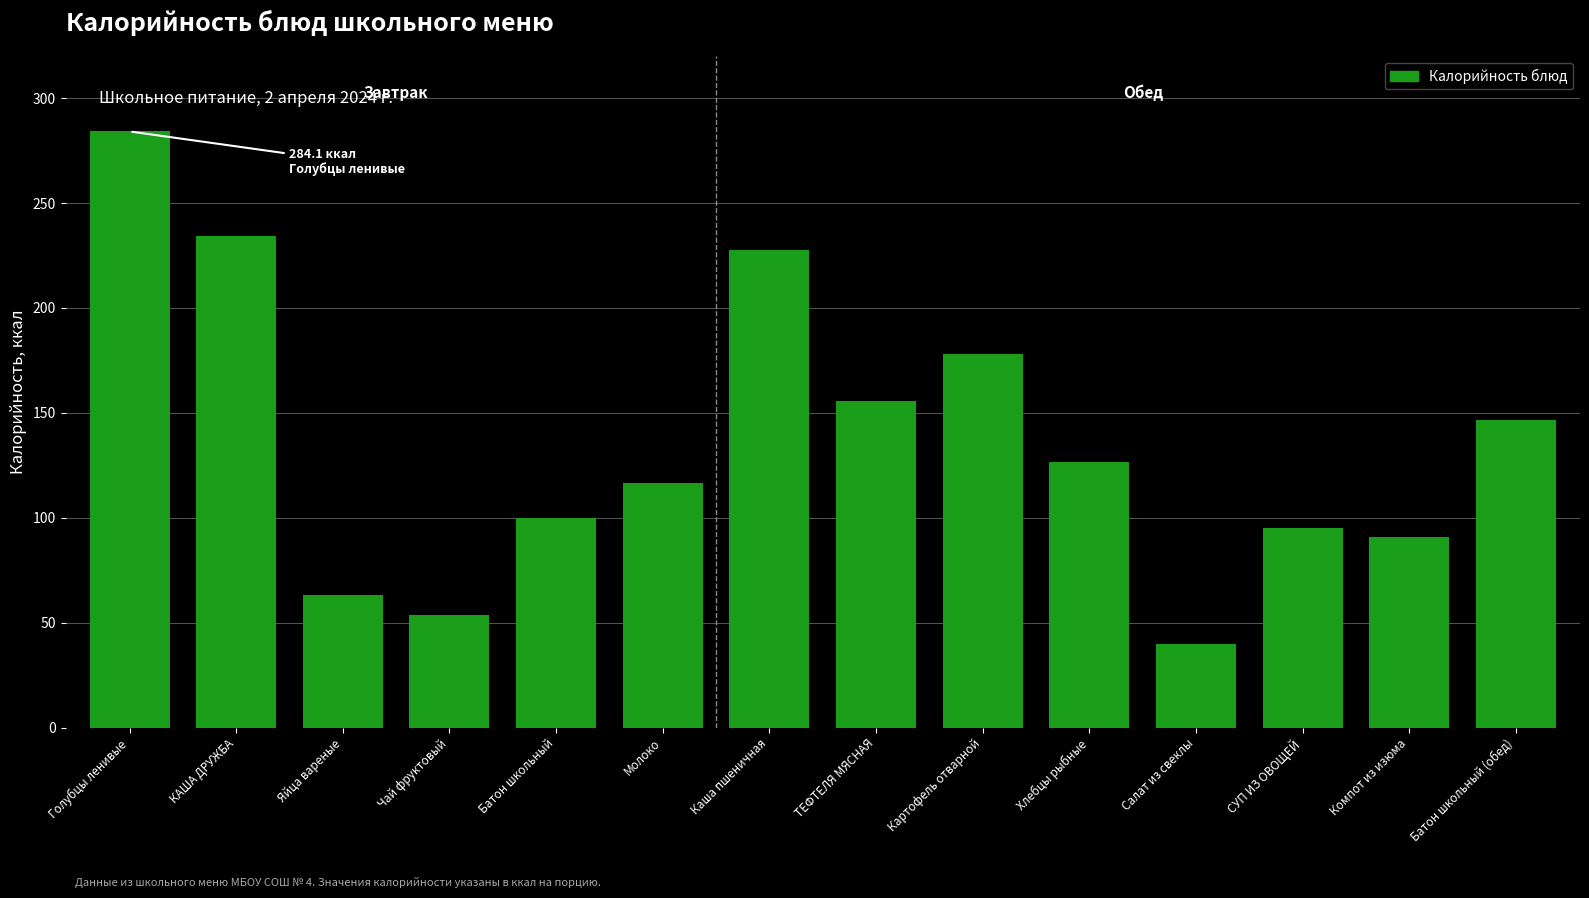

Reading right to left, list all the values displayed in this chart.

146.7	90.8	95.3	39.6	126.4	178.0	155.7	227.4	116.4	100.0	53.7	63.0	234.3	284.1